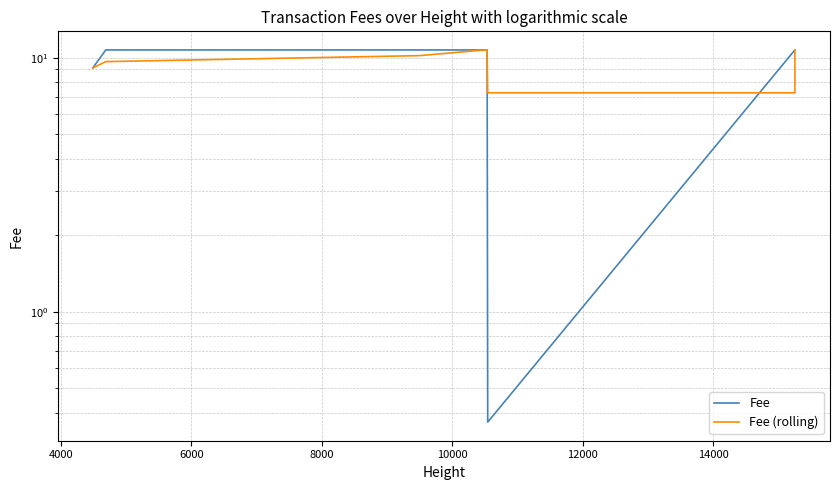

At how many categories does at least one series exceed 8?

24